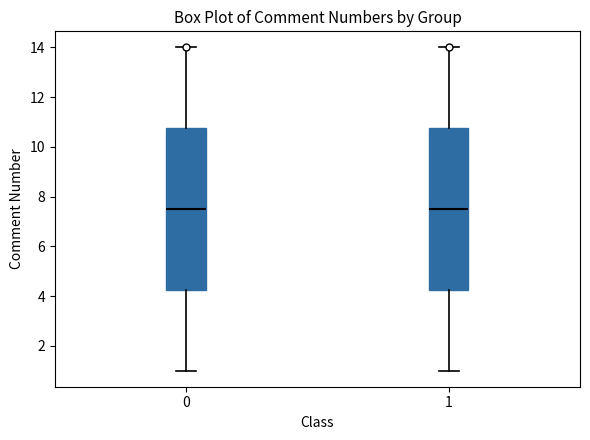

Reading left to right, read every box against the y-axis: the position of its median line, the range the box covers, and the ends of its whiskers. The values are not printed on the chart, so give them approximately, as read against the axis.

0: median 7.6, box 4.2 to 10.8, whiskers 1.0 to 14.0
1: median 7.6, box 4.2 to 10.8, whiskers 1.0 to 14.0